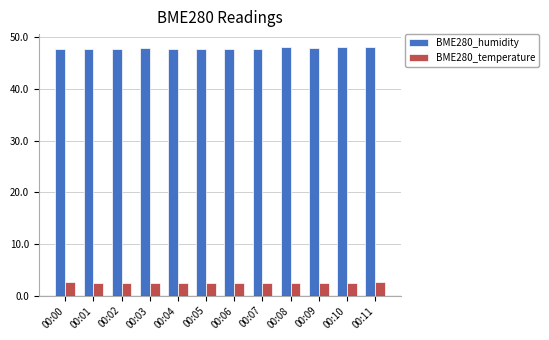

What is the value of the BME280_humidity bar at the 10th from the left?

47.9